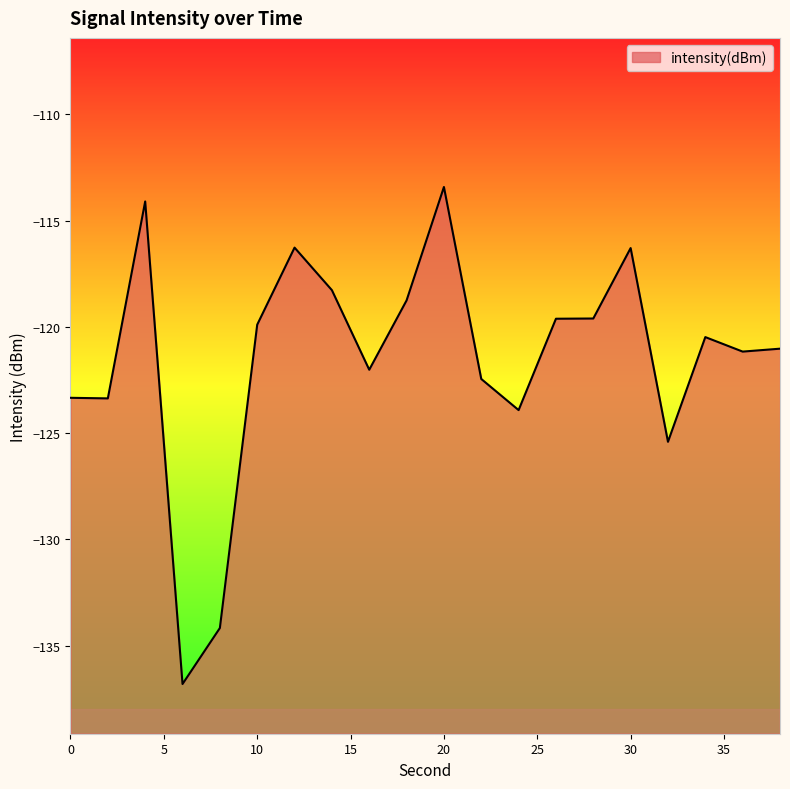

At which label does the data first exceed -120?

4